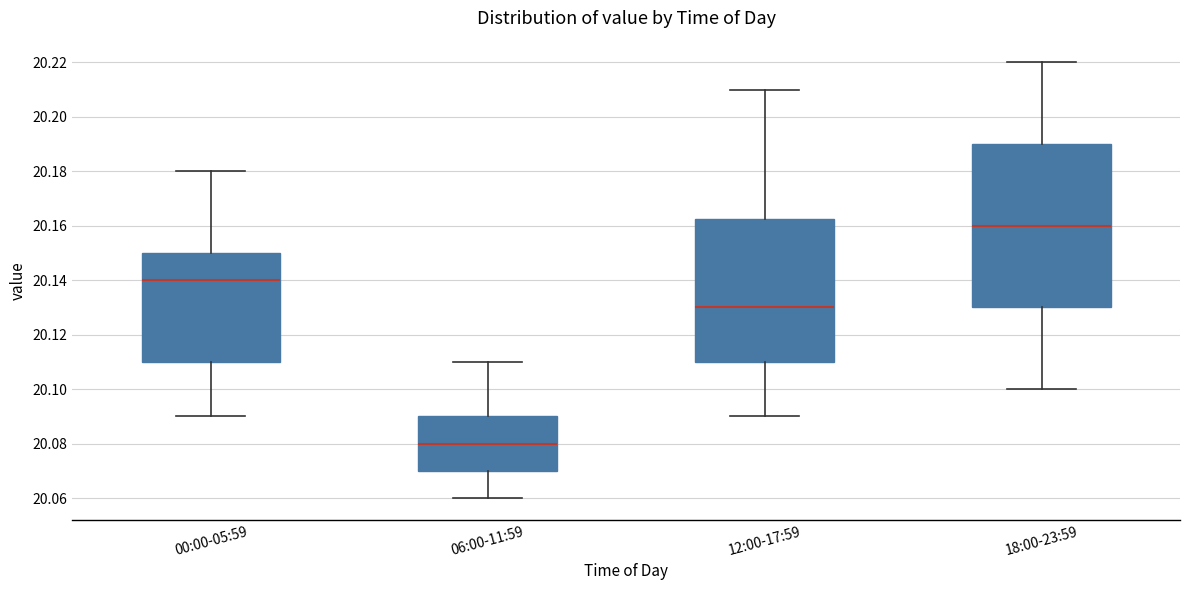

Reading left to right, read every box against the y-axis: the position of its median line, the range the box covers, and the ends of its whiskers. The values are not printed on the chart, so give them approximately, as read against the axis.

00:00-05:59: median 20.140, box 20.110 to 20.150, whiskers 20.090 to 20.180
06:00-11:59: median 20.080, box 20.070 to 20.090, whiskers 20.060 to 20.110
12:00-17:59: median 20.130, box 20.110 to 20.162, whiskers 20.090 to 20.210
18:00-23:59: median 20.160, box 20.130 to 20.190, whiskers 20.100 to 20.220